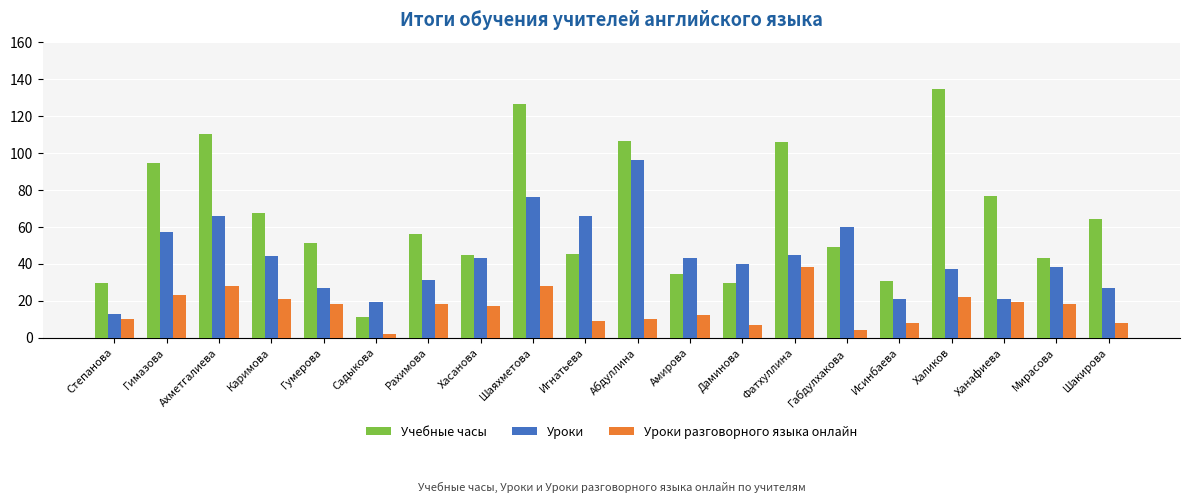

What is the difference between the maximum and minimum values in the Уроки series?

83.0